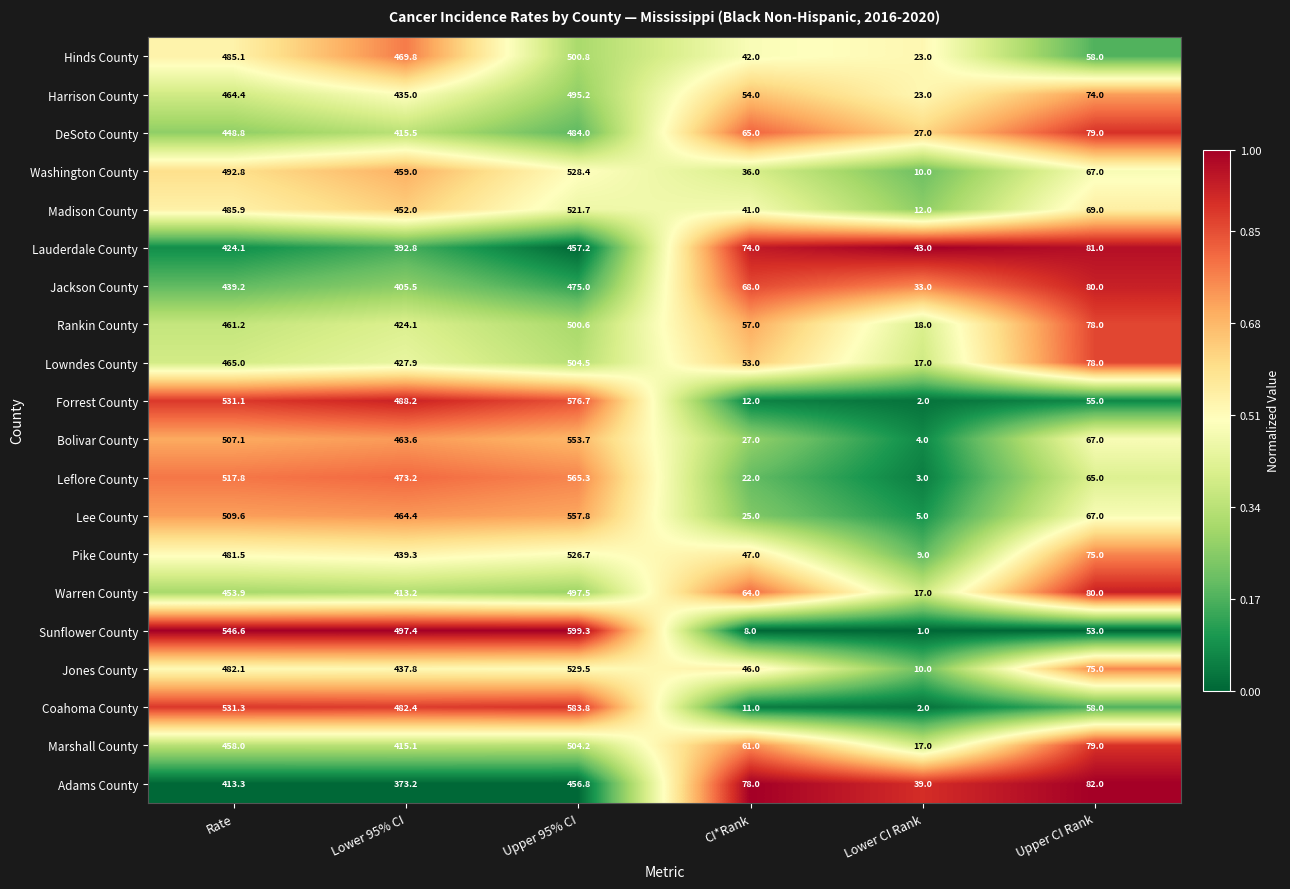

Rank the series by their maximum value, from lowest to highest.

Adams County, Lauderdale County, Jackson County, DeSoto County, Harrison County, Warren County, Rankin County, Hinds County, Marshall County, Lowndes County, Madison County, Pike County, Washington County, Jones County, Bolivar County, Lee County, Leflore County, Forrest County, Coahoma County, Sunflower County